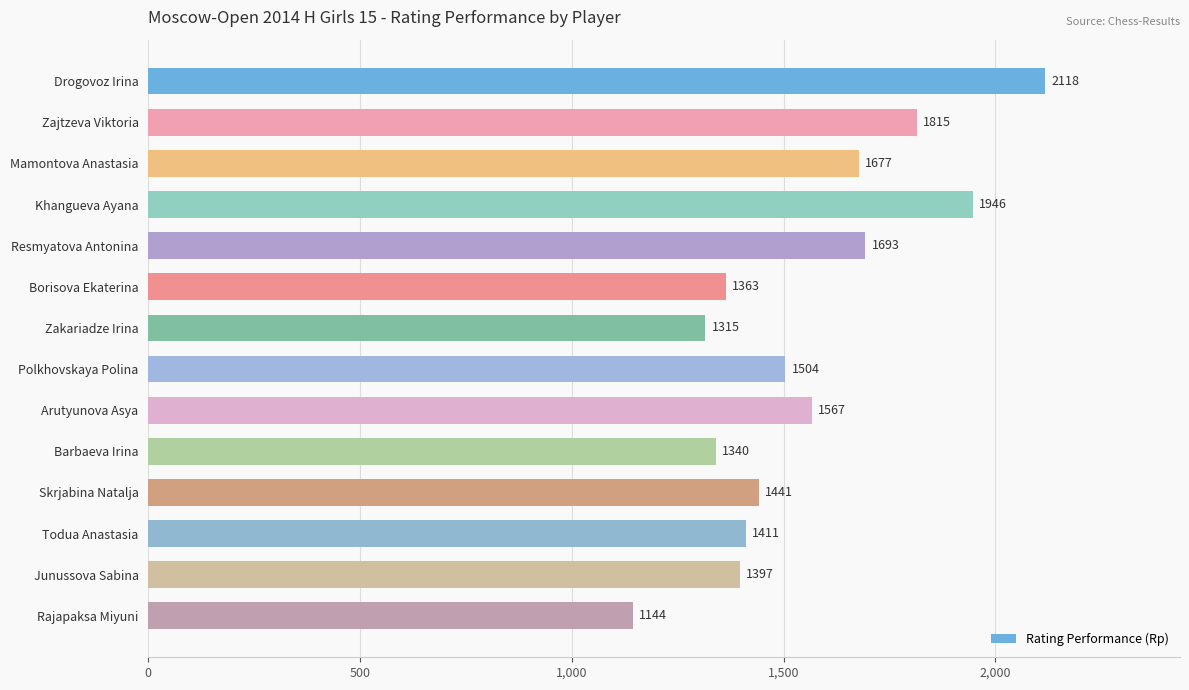

How many bars are there in total?

14